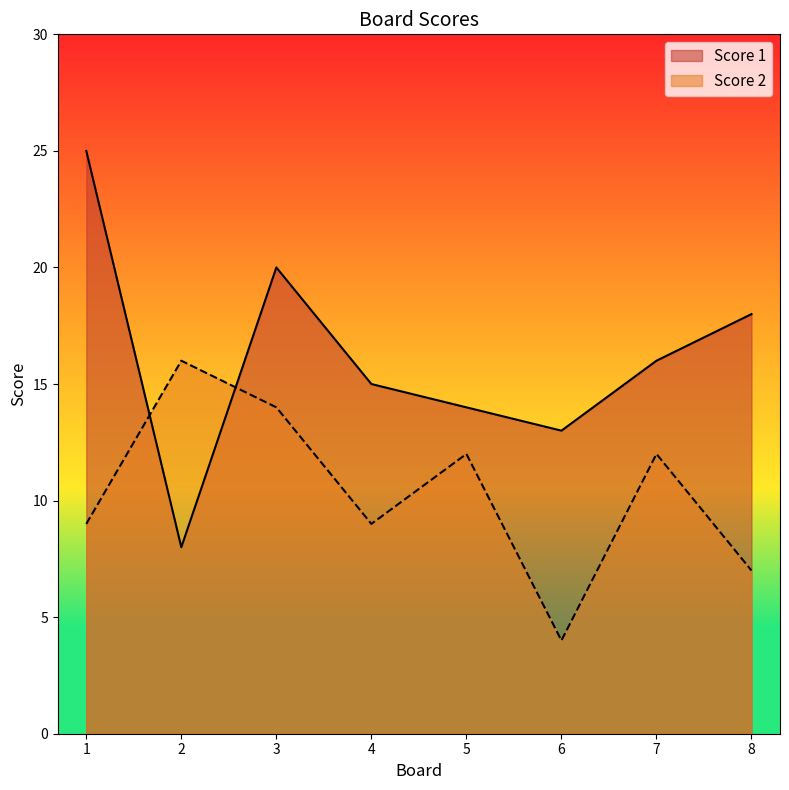

At which category does Score 2 reach its first local peak?

2